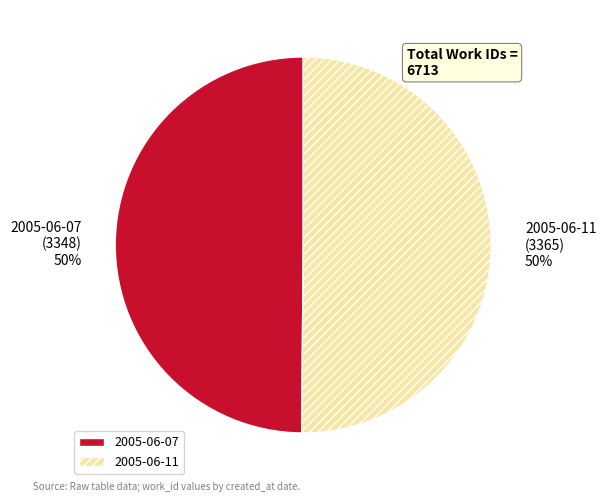

The 2005-06-07 slice represents 50% of the pie. True or false?

True